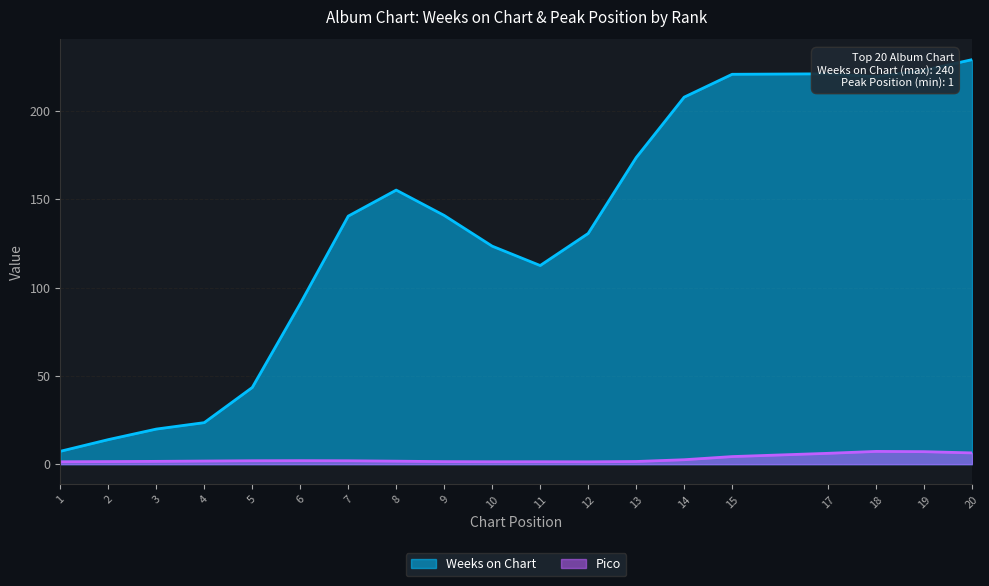

What are all the series names shown in the legend?

Weeks on Chart, Pico